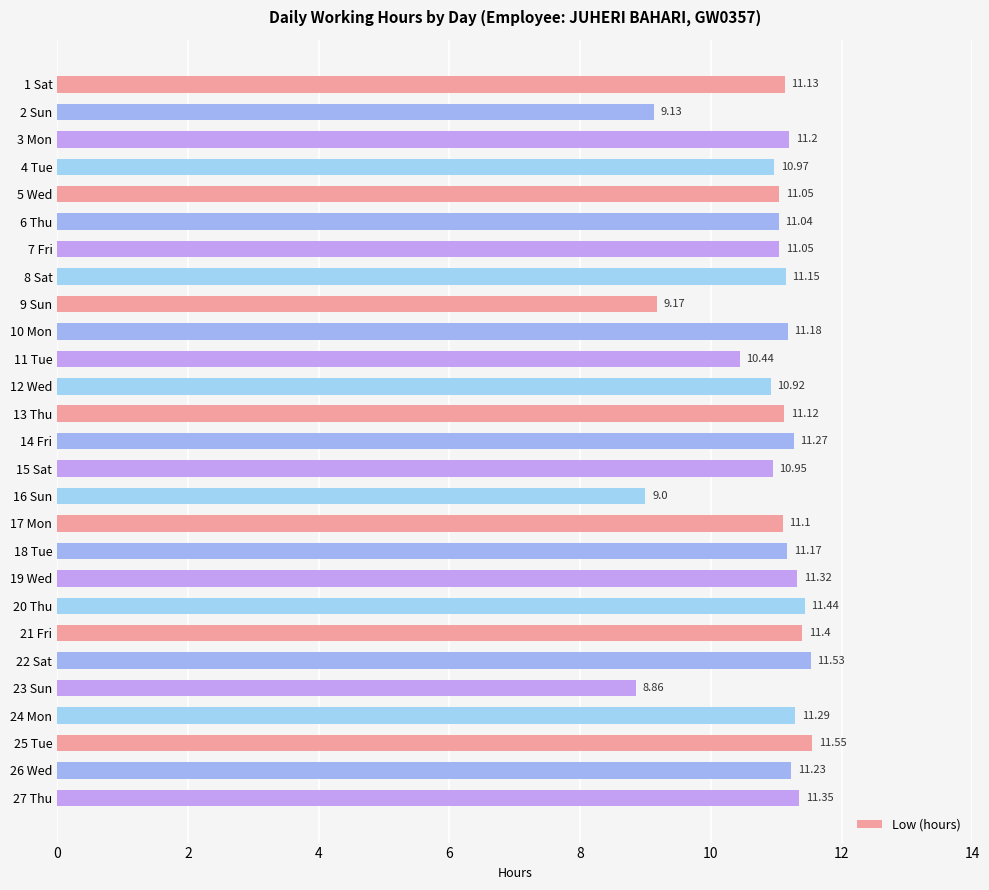

What is the difference between the values at 11 Tue and 27 Thu?

0.9